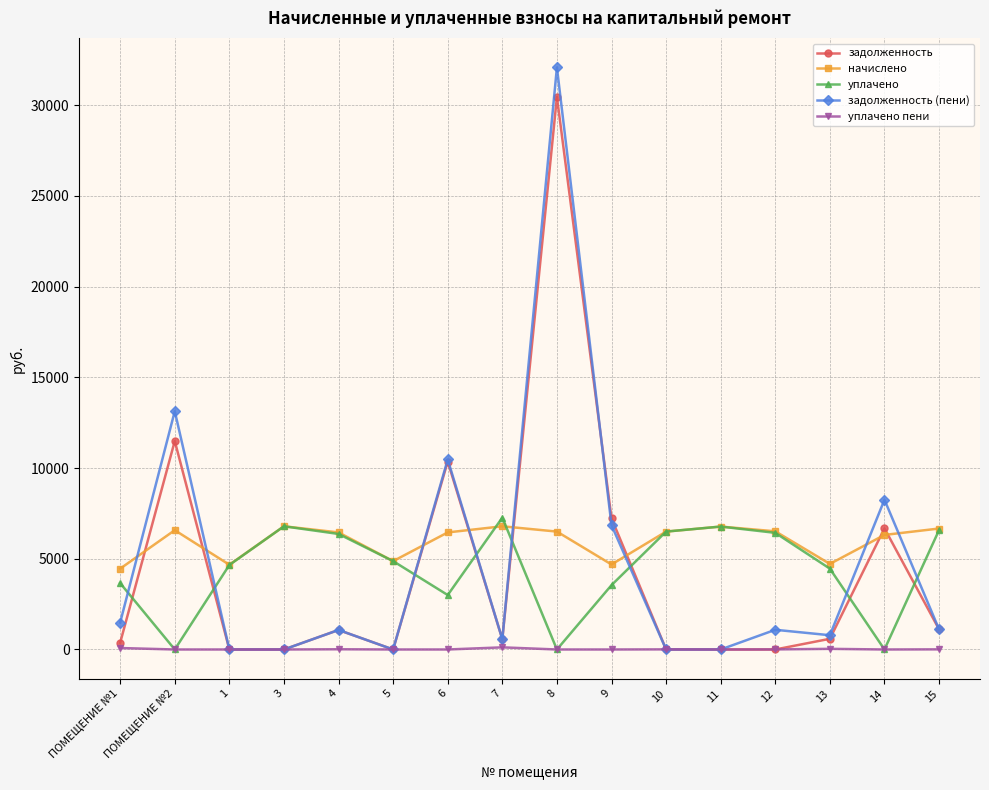

What is the label of the 2nd point from the right?

14